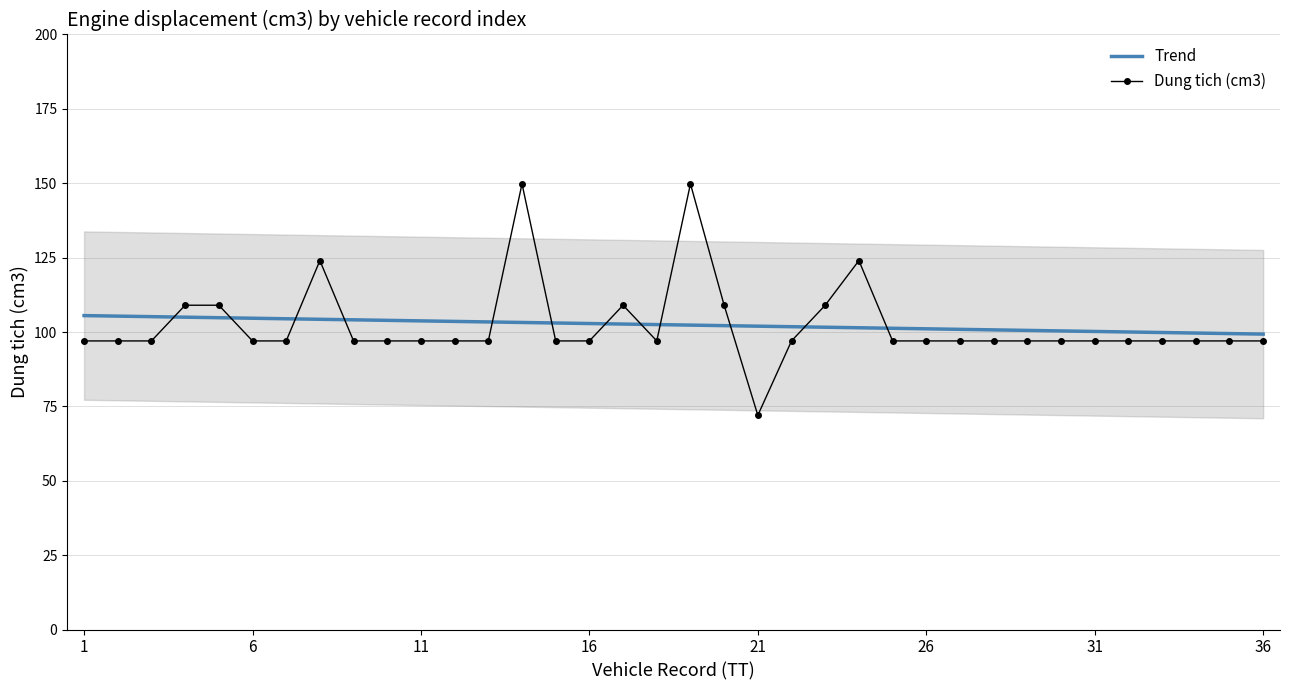

True or false: Trend and Dung tich (cm3) intersect in this chart.

True